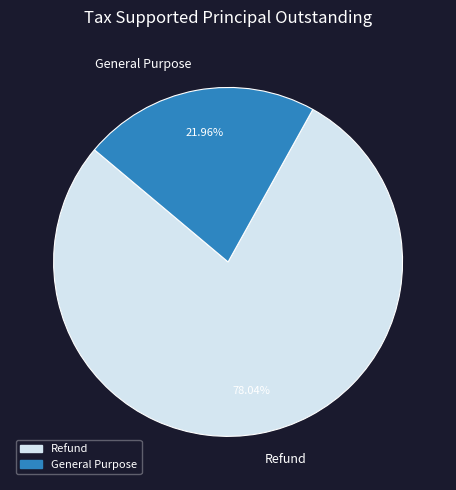

What percentage is NOT represented by General Purpose?

78.0%